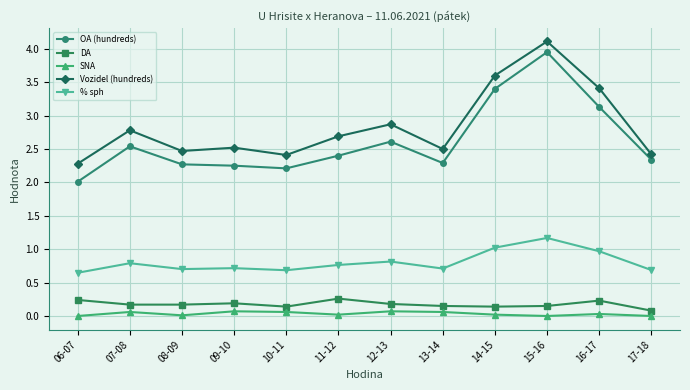

Which category has the highest value in the Vozidel (hundreds) series?

15-16